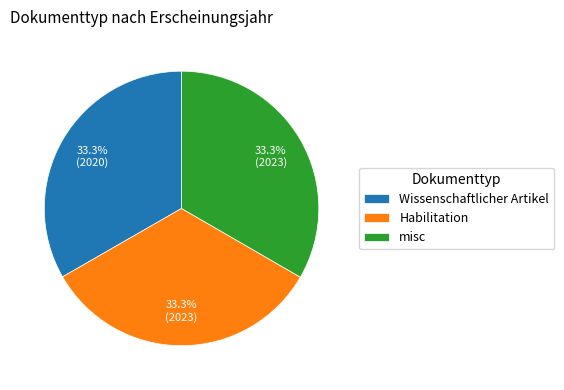

True or false: misc accounts for 33% of the total.

True